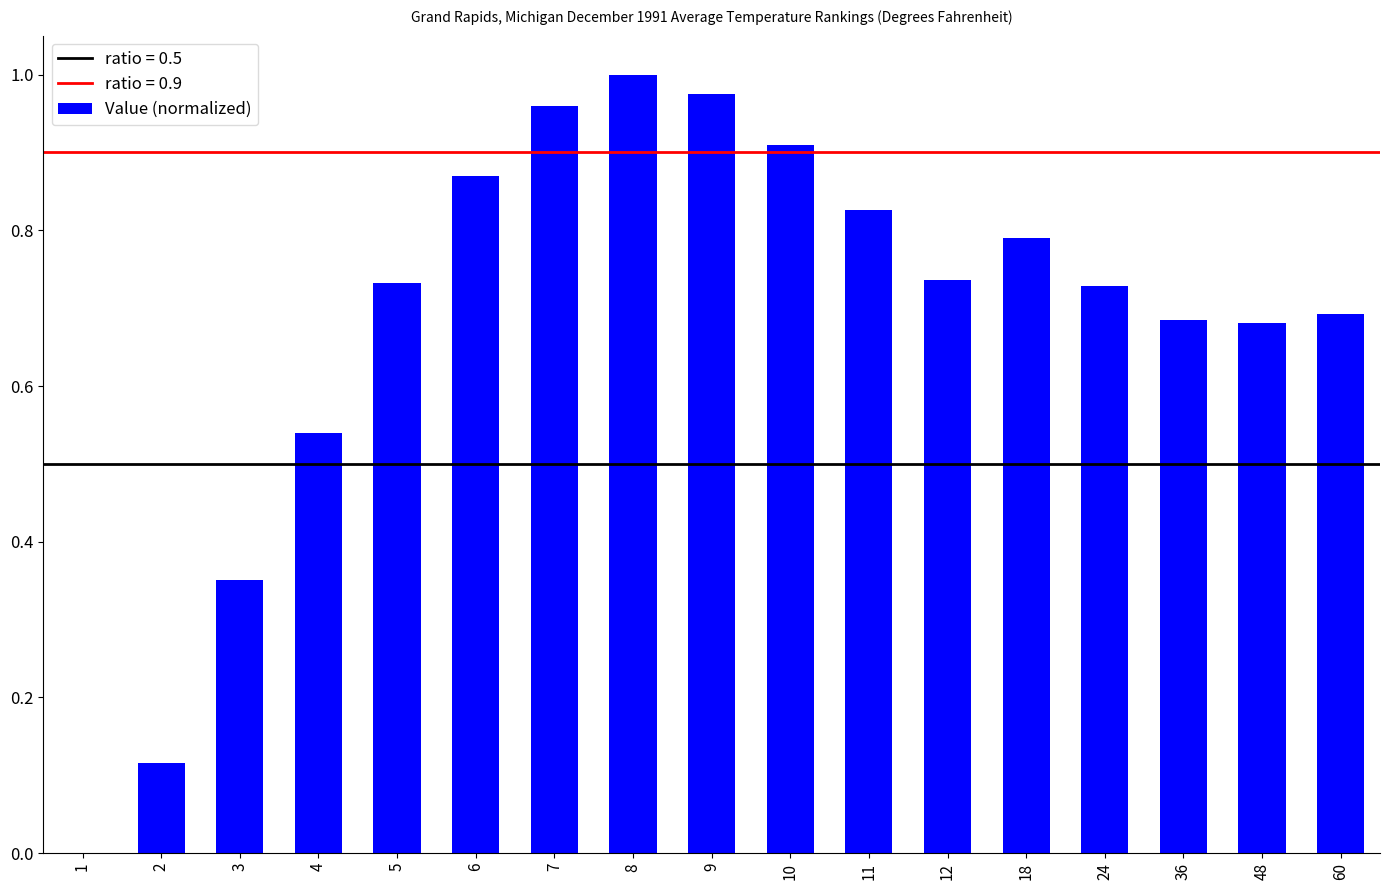

Which has a higher value, 8 or 5?

8